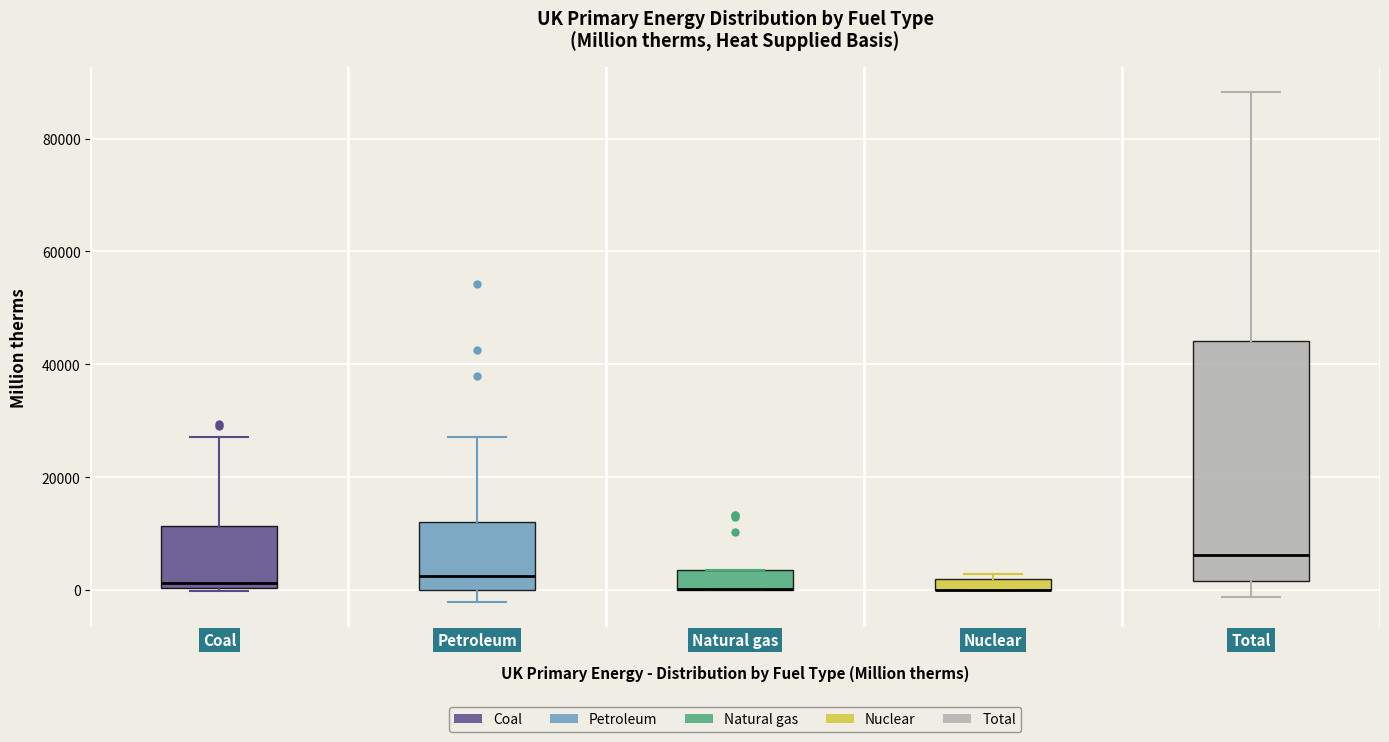

Comparing the boxes themselves (not the whiskers), which one is the tallest?

Total